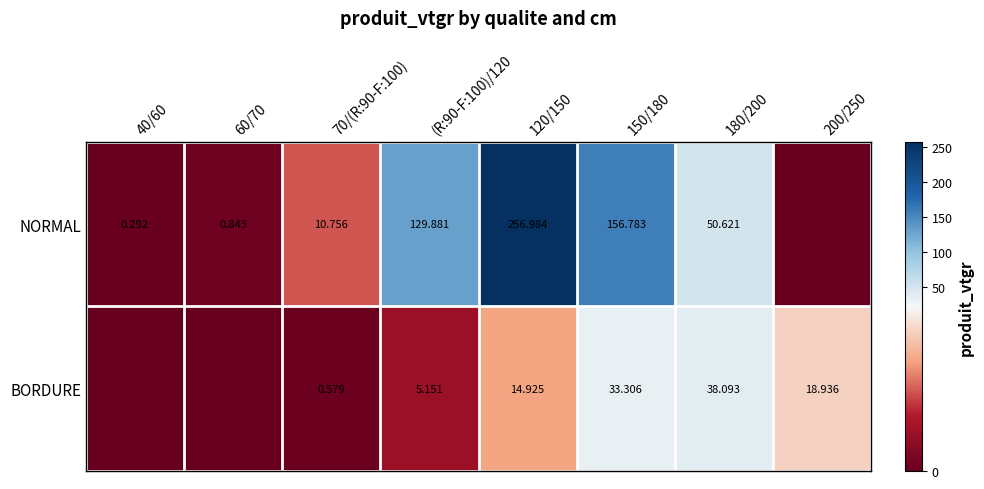

At 180/200, list the series in order from smallest to largest.

BORDURE, NORMAL